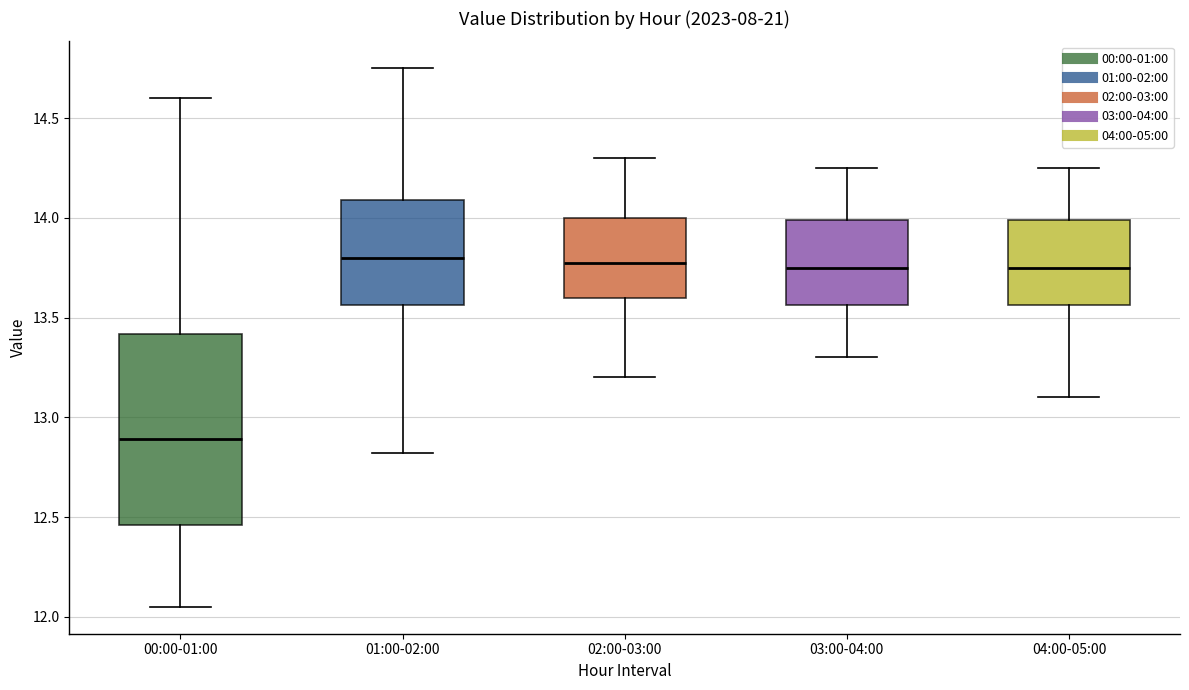

Comparing the boxes themselves (not the whiskers), which one is the tallest?

00:00-01:00